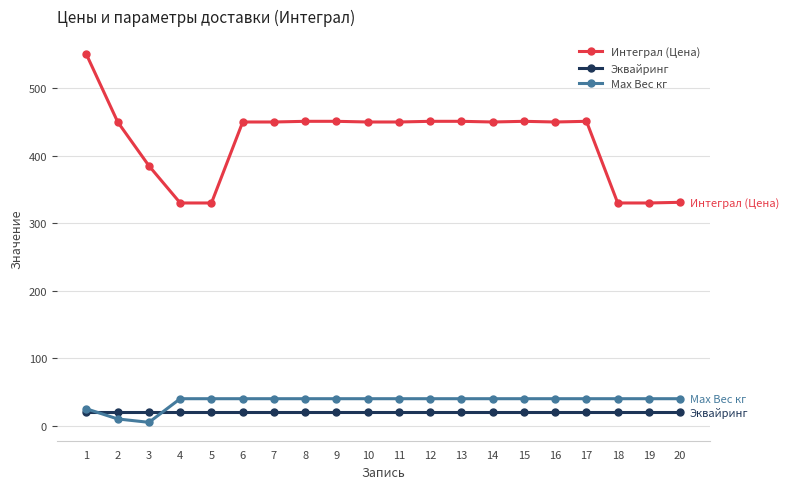

What are all the series names shown in the legend?

Интеграл (Цена), Эквайринг, Max Вес кг